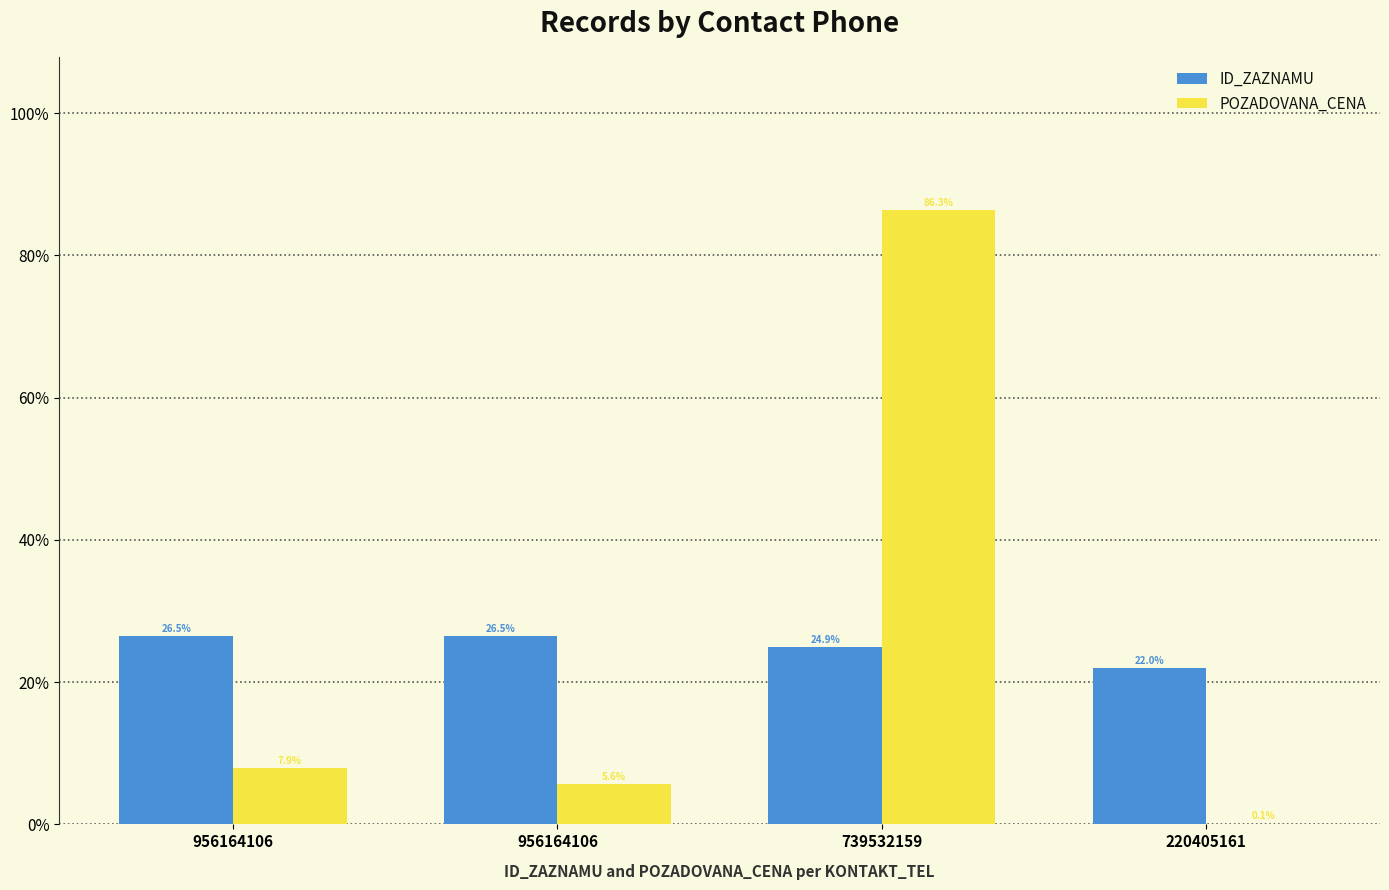

Reading right to left, list all the values displayed in this chart.

ID_ZAZNAMU: 220405161=22.0	739532159=24.9	956164106=26.5	956164106=26.5
POZADOVANA_CENA: 220405161=0.1	739532159=86.3	956164106=5.6	956164106=7.9